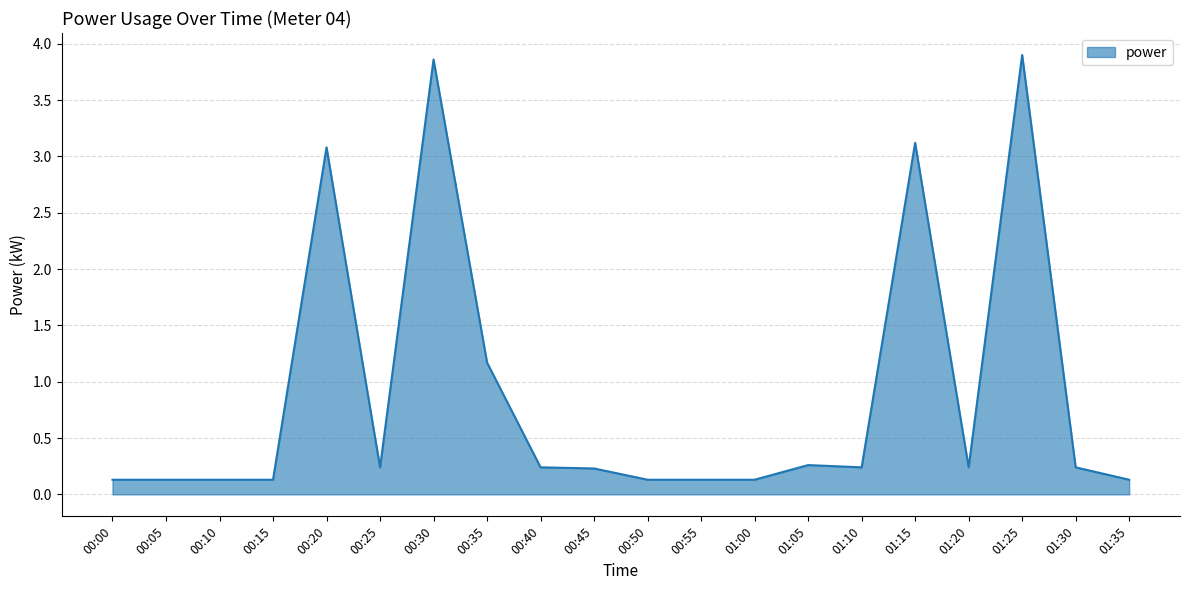

What position from the left is 01:00?

13